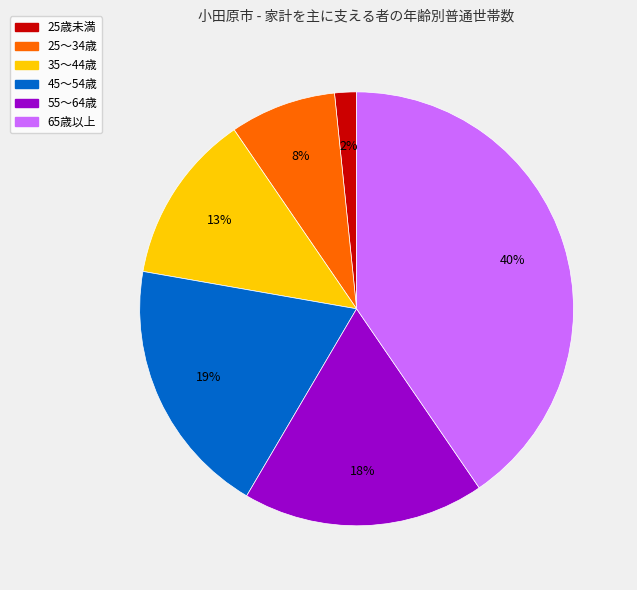

To the nearest percent, what percentage of the pie is 35～44歳?

13%